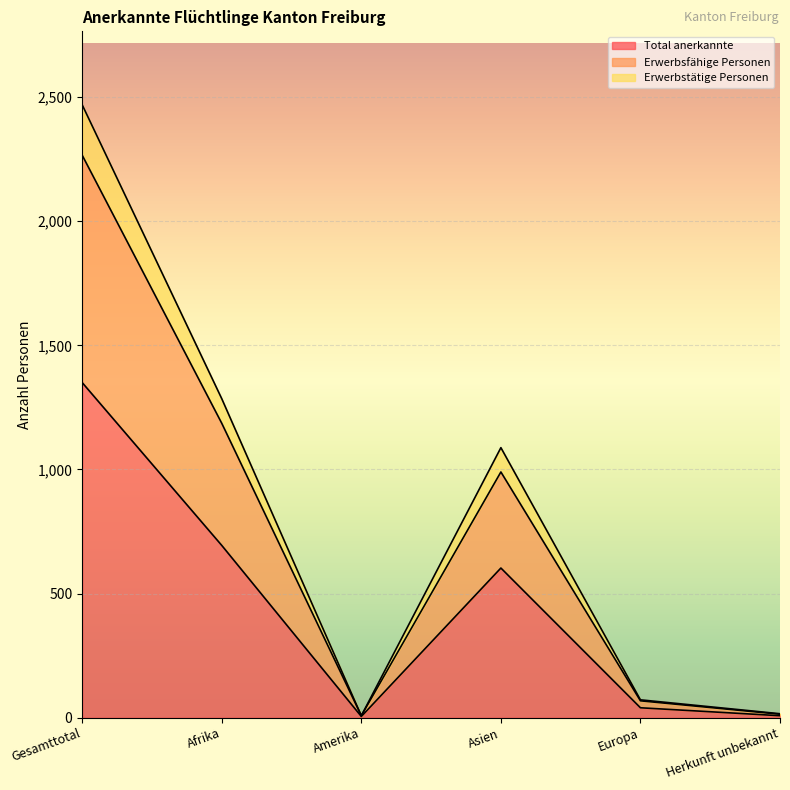

List the series in order of their peak value, lowest first.

Total anerkannte, Erwerbsfähige Personen, Erwerbstätige Personen